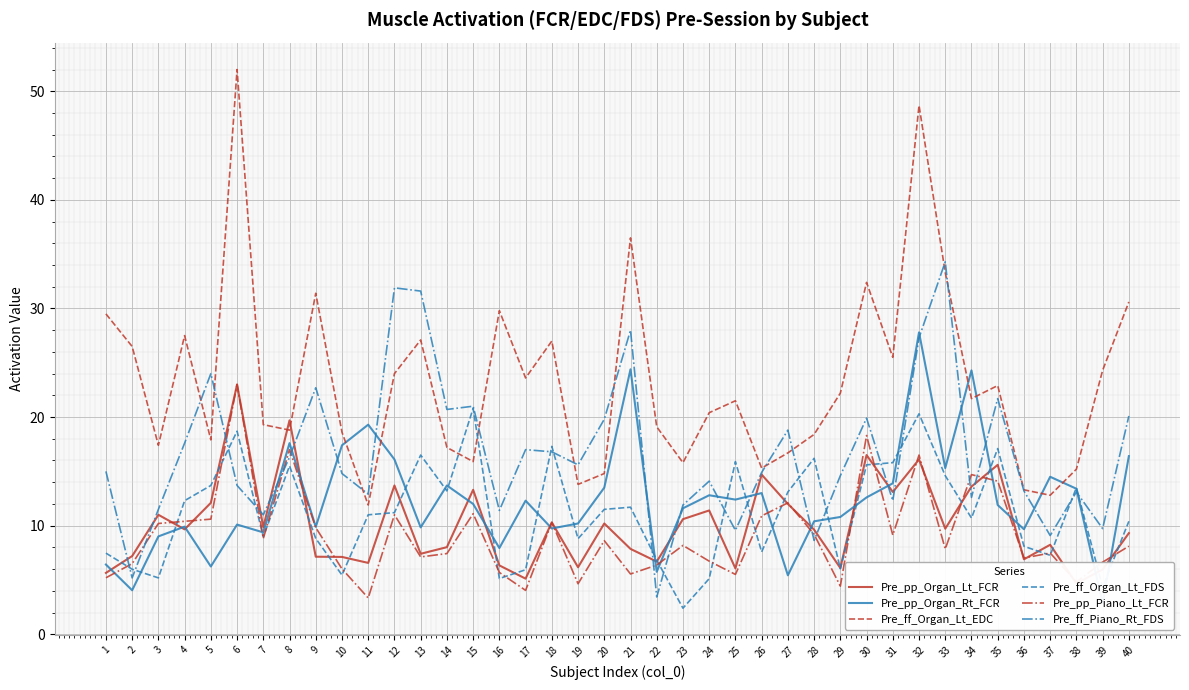

What is the greatest value displayed?

52.0